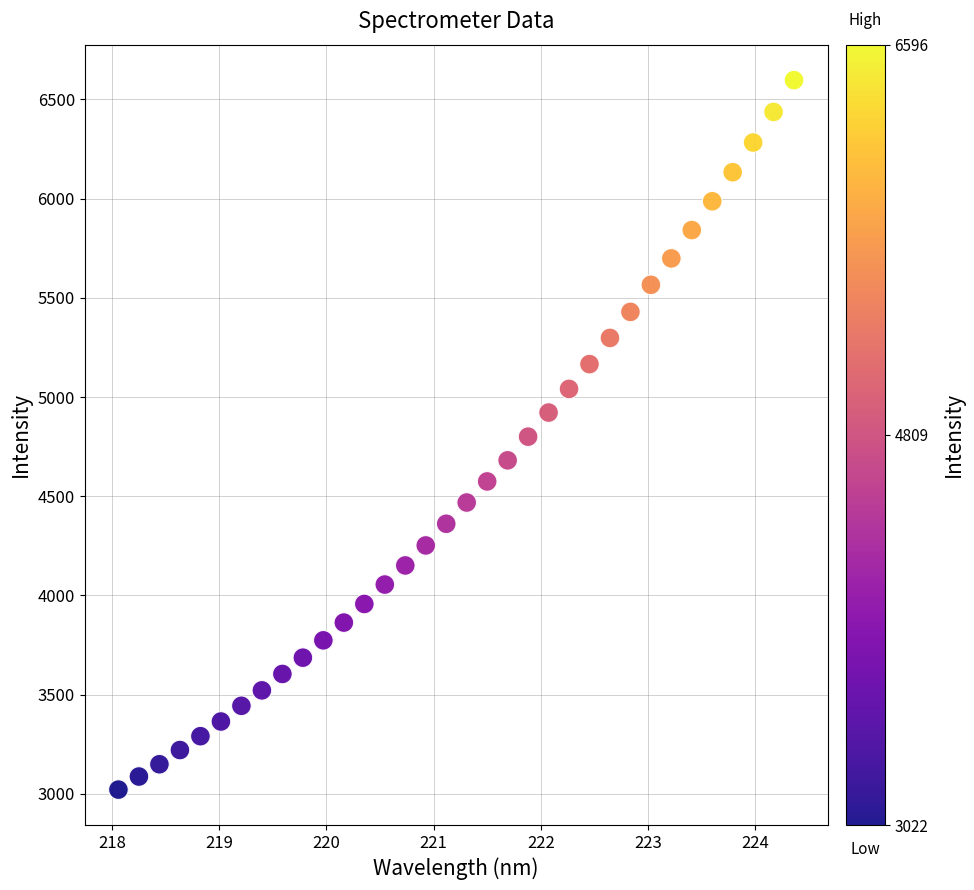

What is the range of X values (max minus min)?

6.3